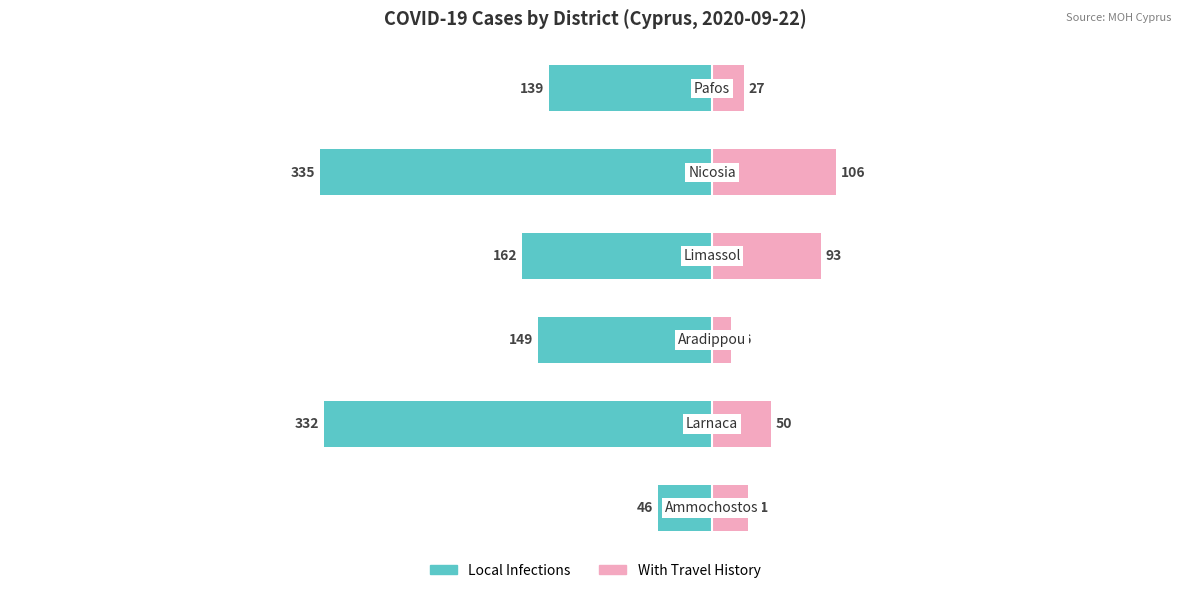

What is the approximate value of Local Infections at −200?

-149